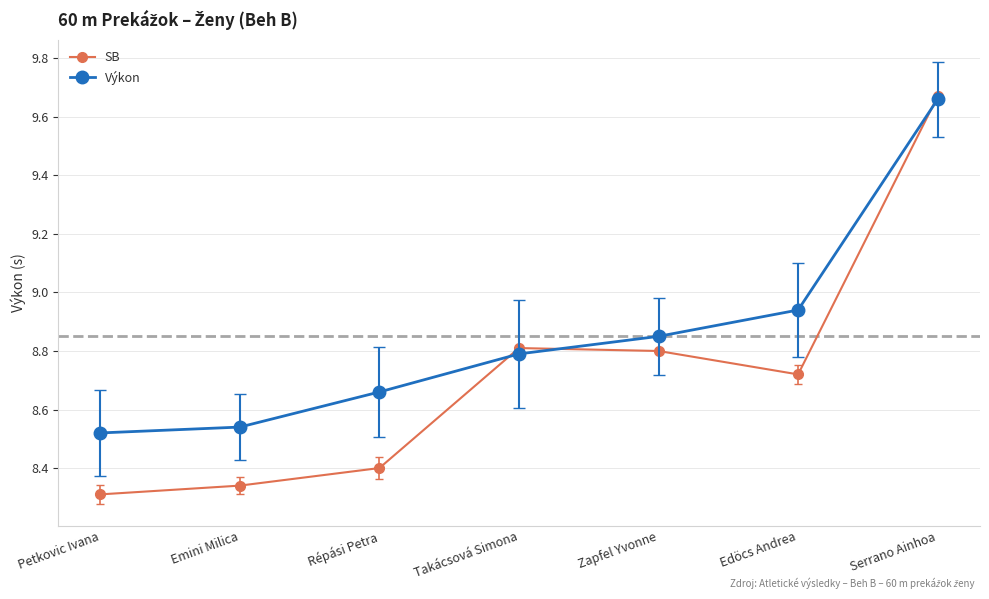

What is the spread (max minus min) of values at Petkovic Ivana?

0.2